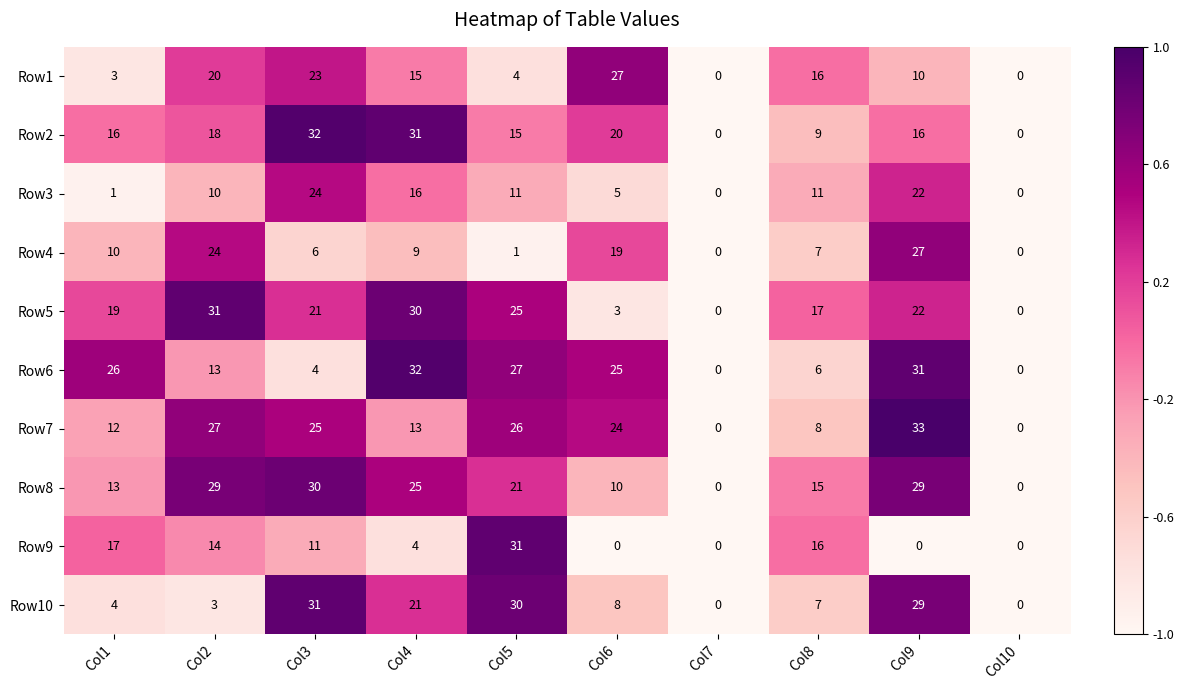

What is the approximate value of Row5 at Col2?

31